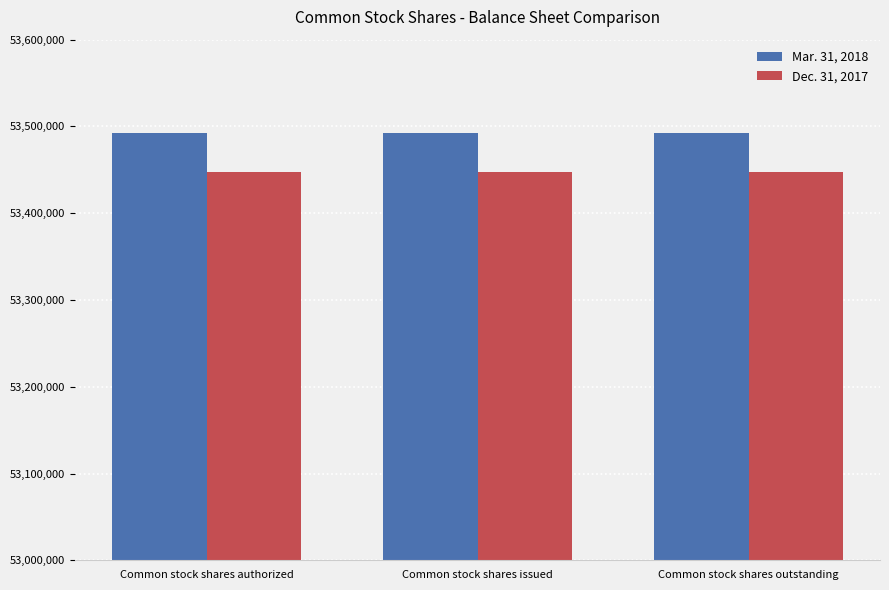

The Mar. 31, 2018 series shows 53492137 at Common stock shares outstanding. True or false?

True